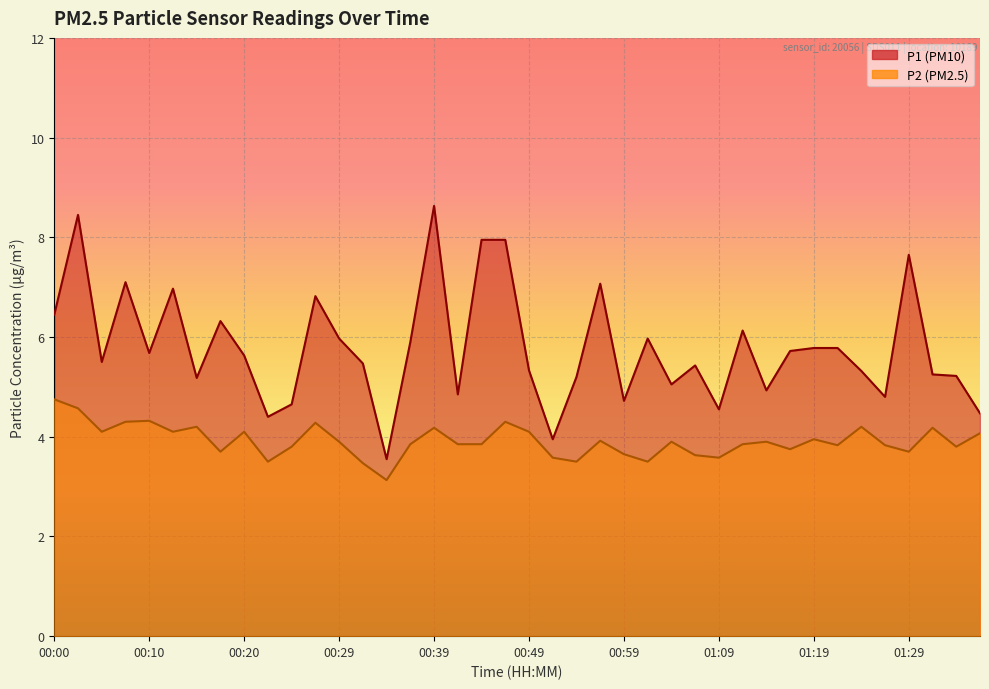

True or false: P1 and P2 intersect in this chart.

False